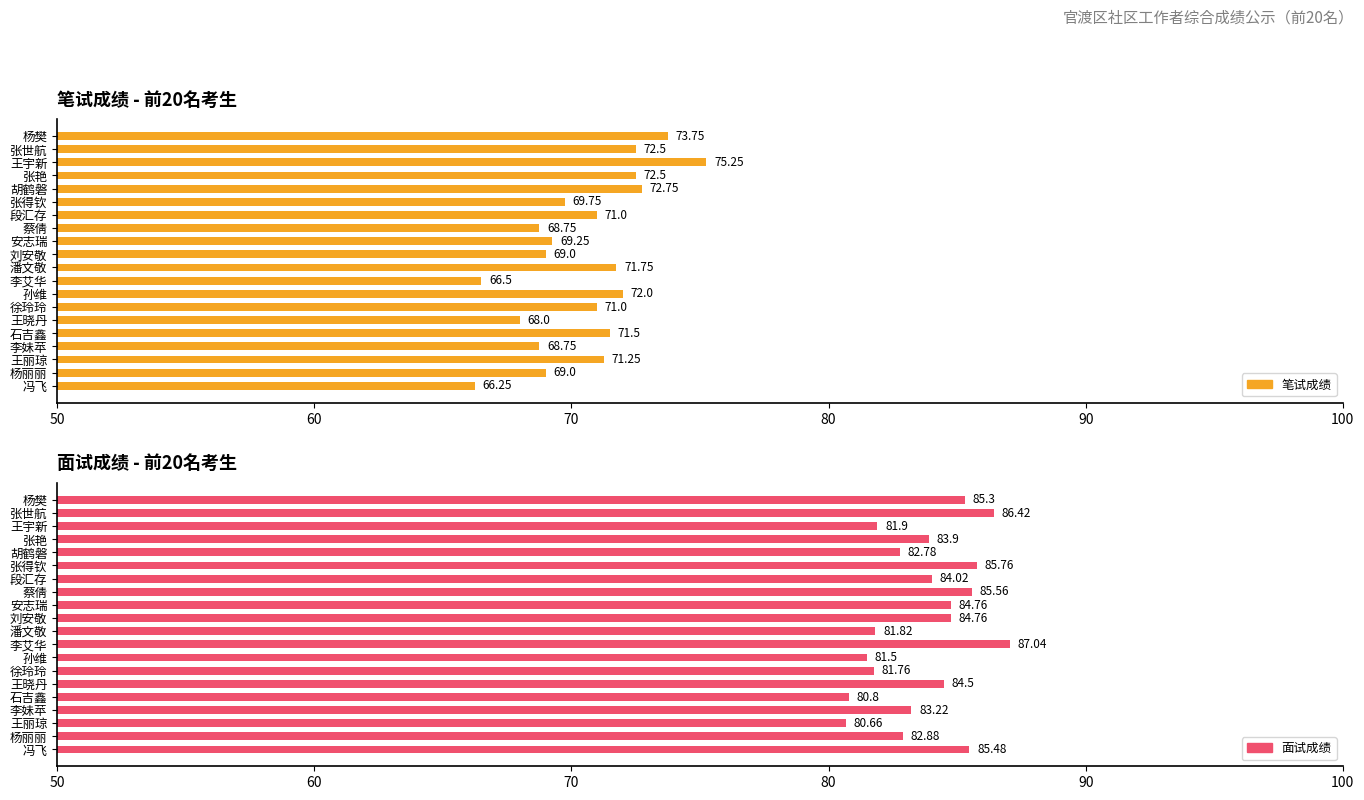

Which series has the largest total across all categories?

面试成绩